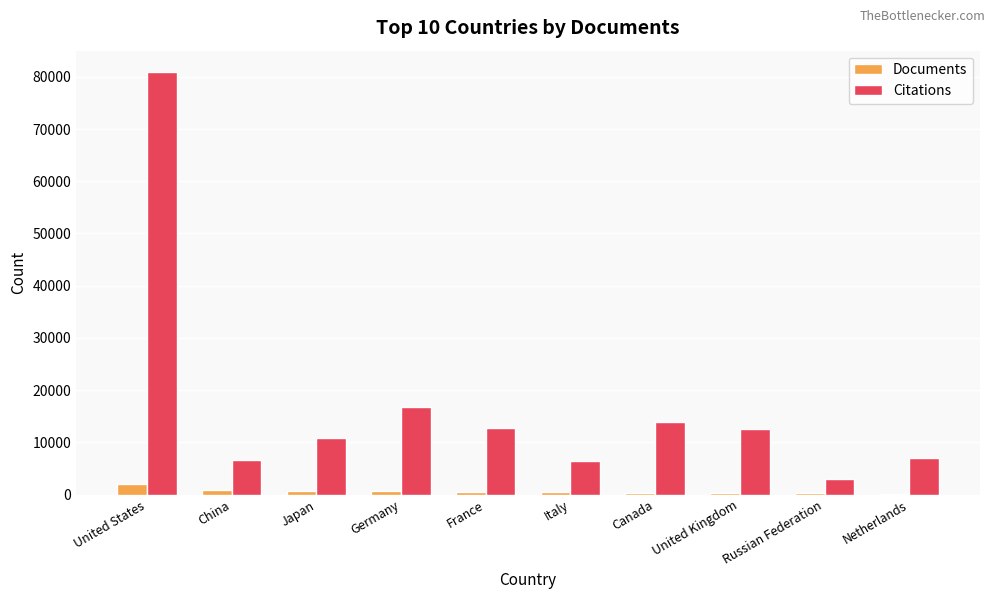

Which label corresponds to the largest value in the chart?

United States